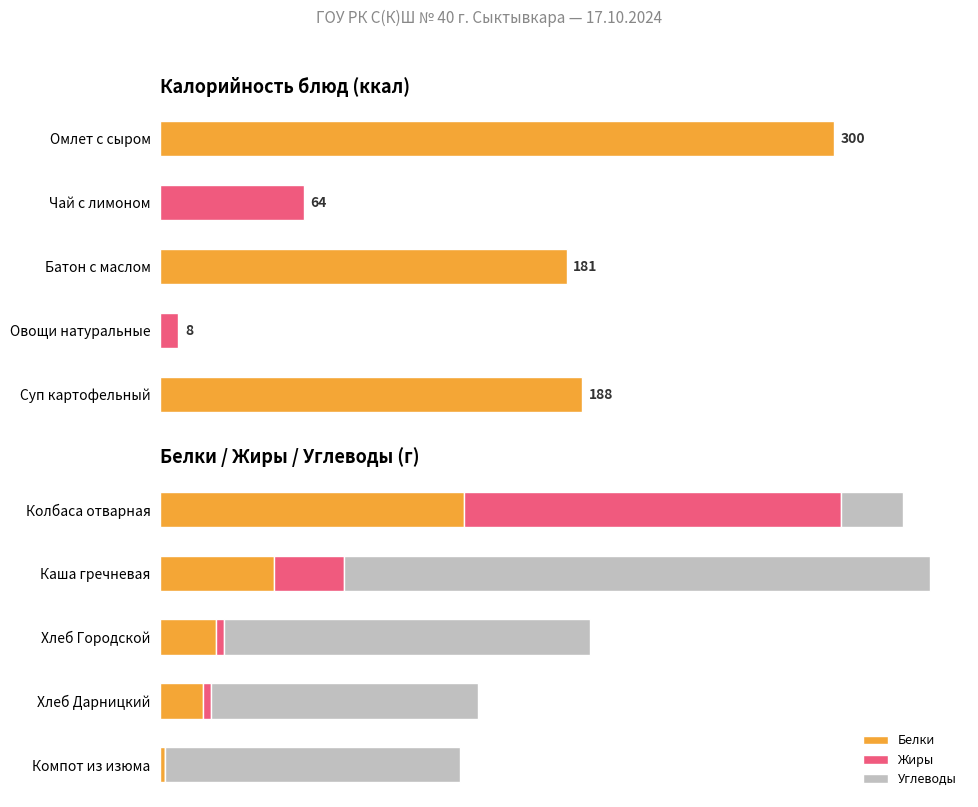

Is the value of Жиры at Колбаса отварная greater than the value of Углеводы at Хлеб Городской?

Yes